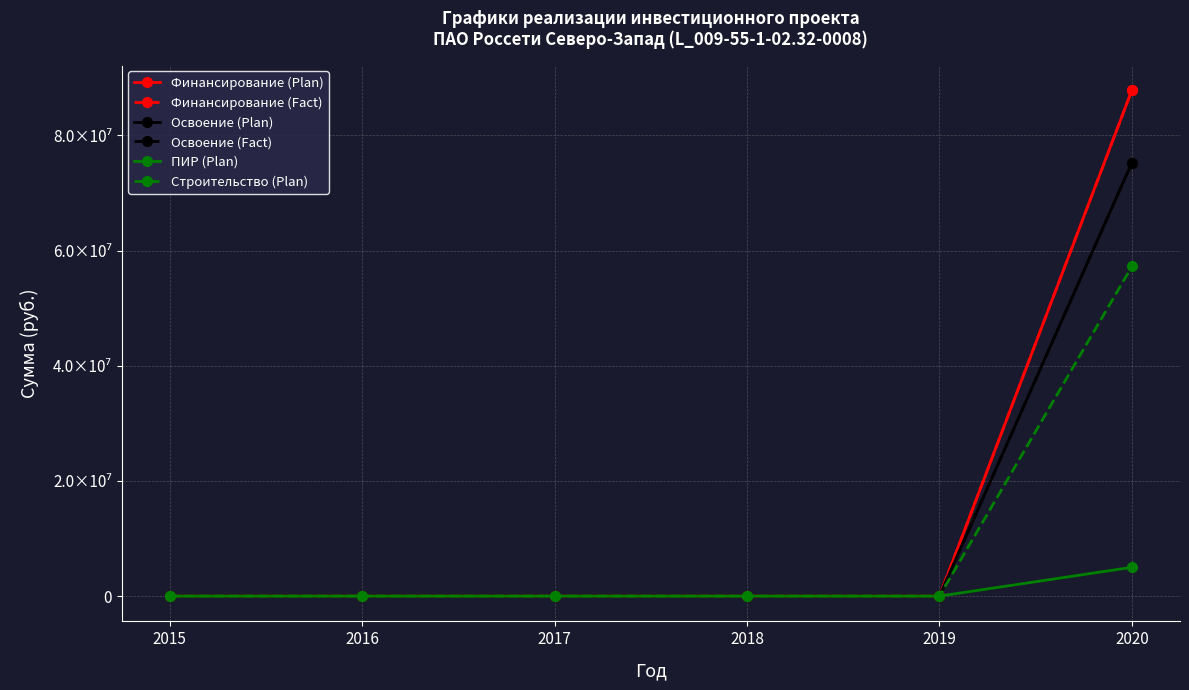

What is the average value of the Строительство (Plan) series?

9541808